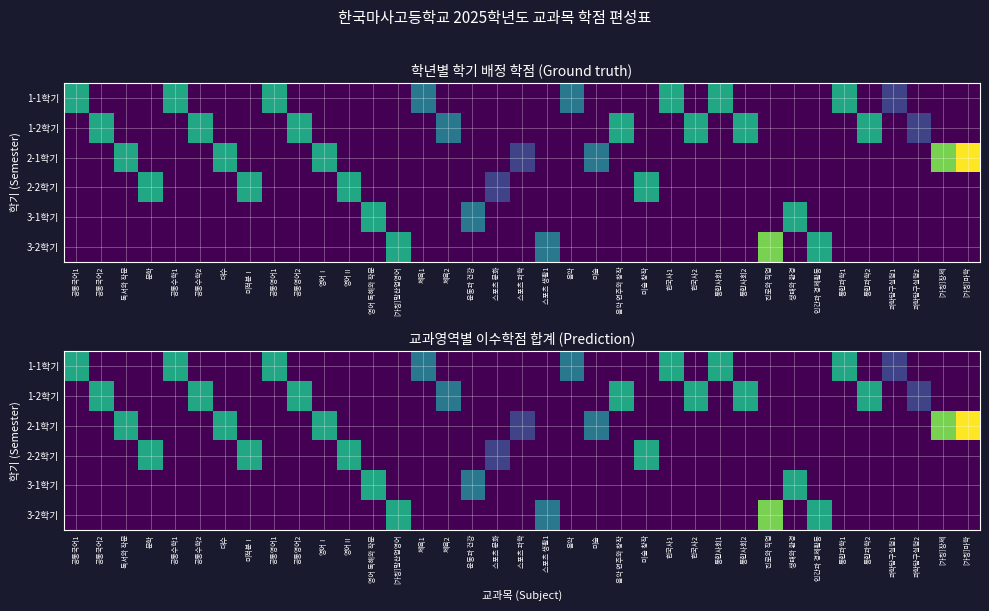

At 통합사회2, list the series in order from smallest to largest.

1-1학기, 2-1학기, 2-2학기, 3-1학기, 3-2학기, 1-2학기